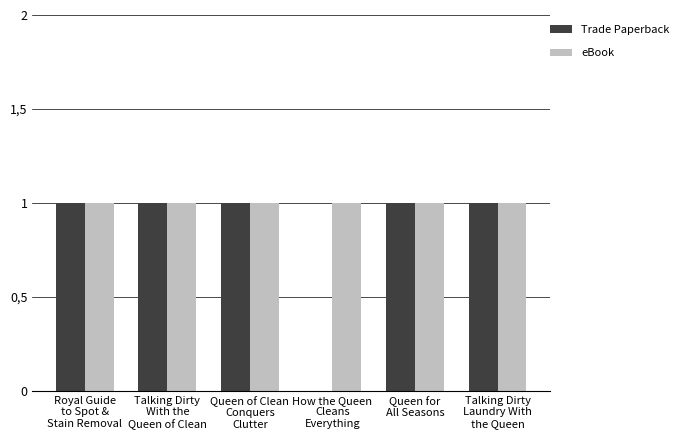

At which category is the sum across all series the highest?

Royal Guide
to Spot &
Stain Removal